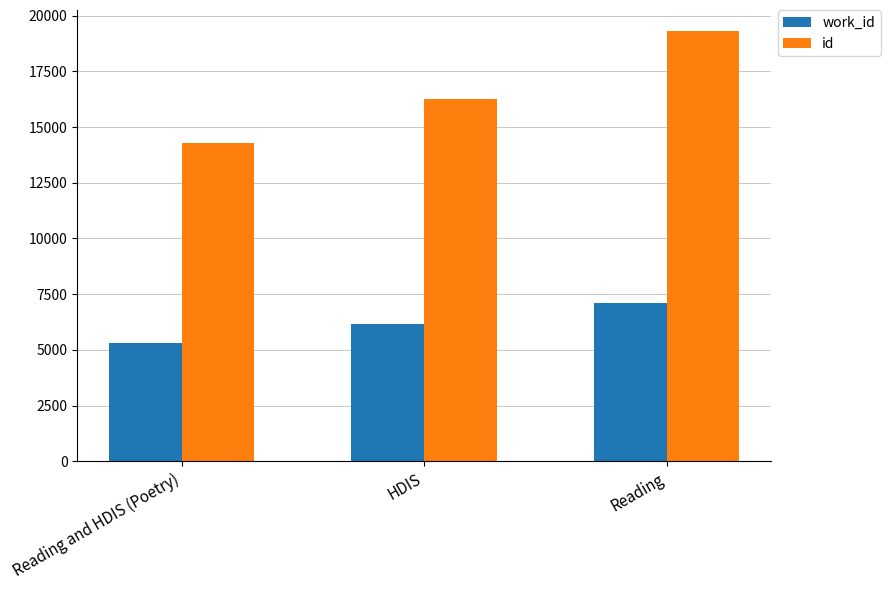

Read the id value at Reading and HDIS (Poetry).

14302